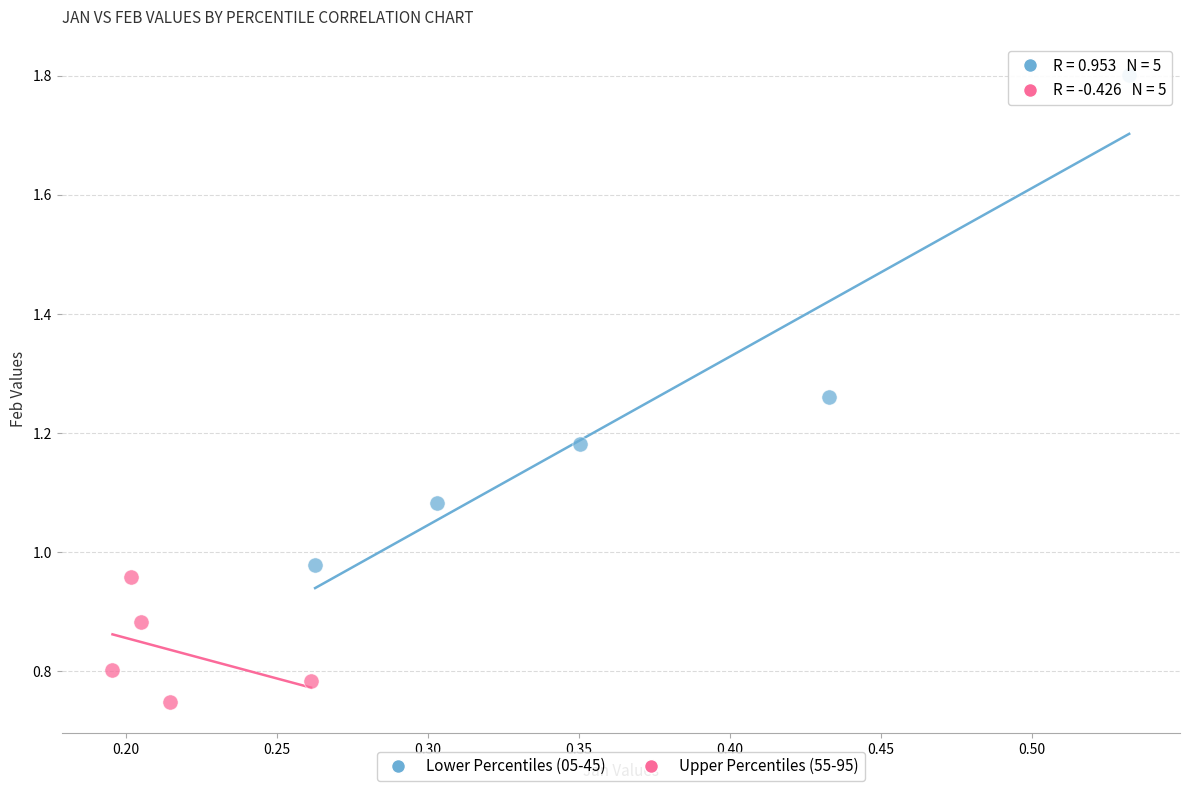

Which series reaches the minimum Y coordinate?

Upper Percentiles (55-95)